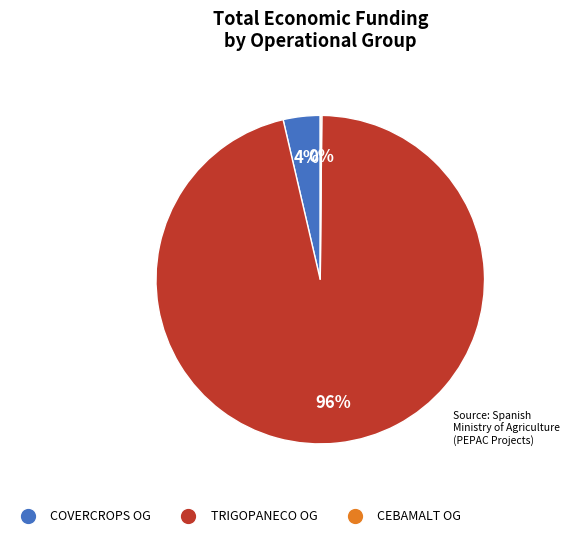

To the nearest percent, what is the difference between the largest and smallest slice percentages?

96%